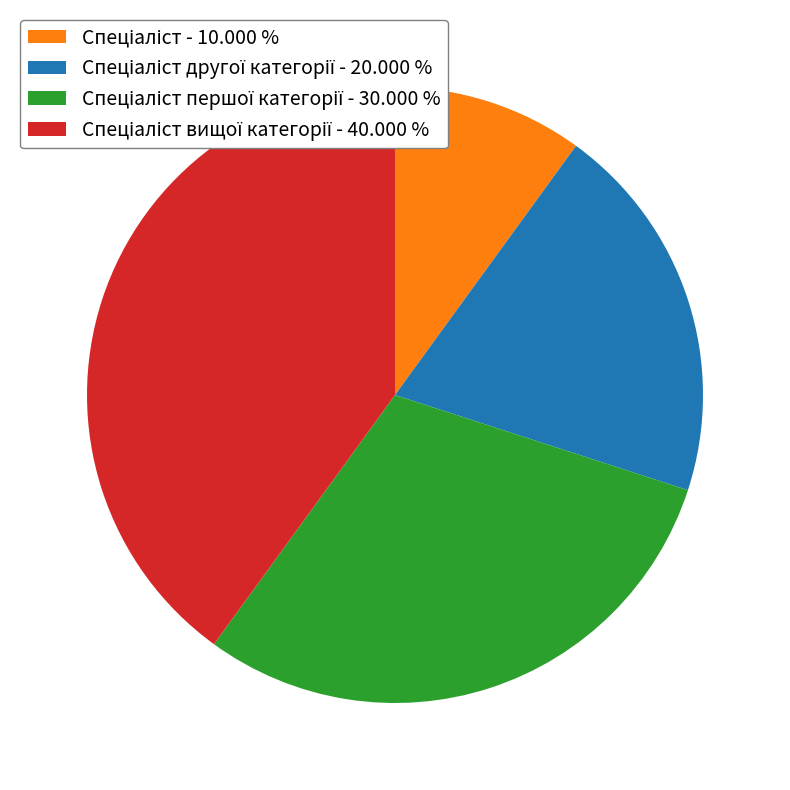

Does any single category account for the majority?

No